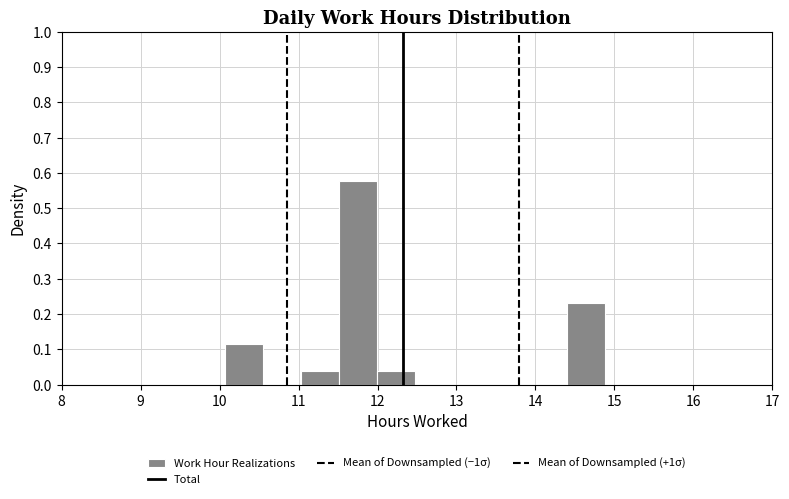

Reading left to right, transcribe this chart: for each bar, give the range it covers on the x-axis and its height. Neither the bar edges nor the heights are printed on the chart, so give them approximately, as read against the axes.

10.1 to 10.6: 0.12
10.6 to 11.0: 0
11.0 to 11.5: 0.04
11.5 to 12.0: 0.58
12.0 to 12.5: 0.04
12.5 to 13.0: 0
13.0 to 13.4: 0
13.4 to 13.9: 0
13.9 to 14.4: 0
14.4 to 14.9: 0.23